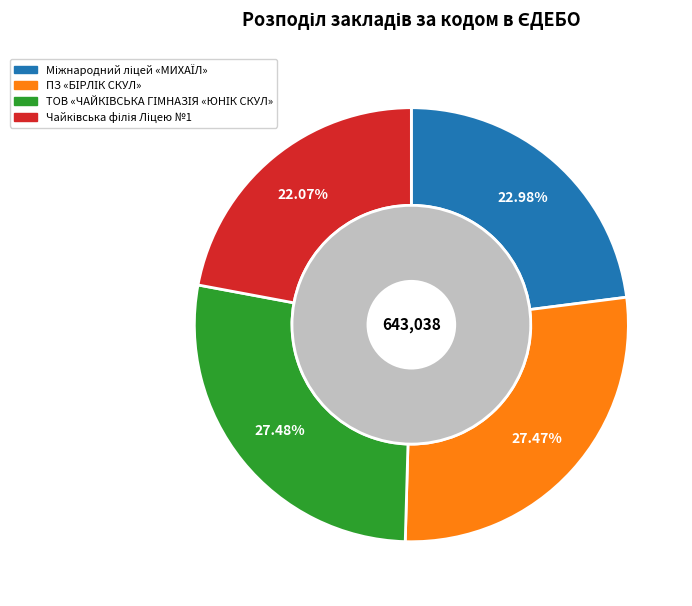

Do Чайківська філія Ліцею №1 and Міжнародний ліцей «МИХАЇЛ» together represent more than half of the pie?

No